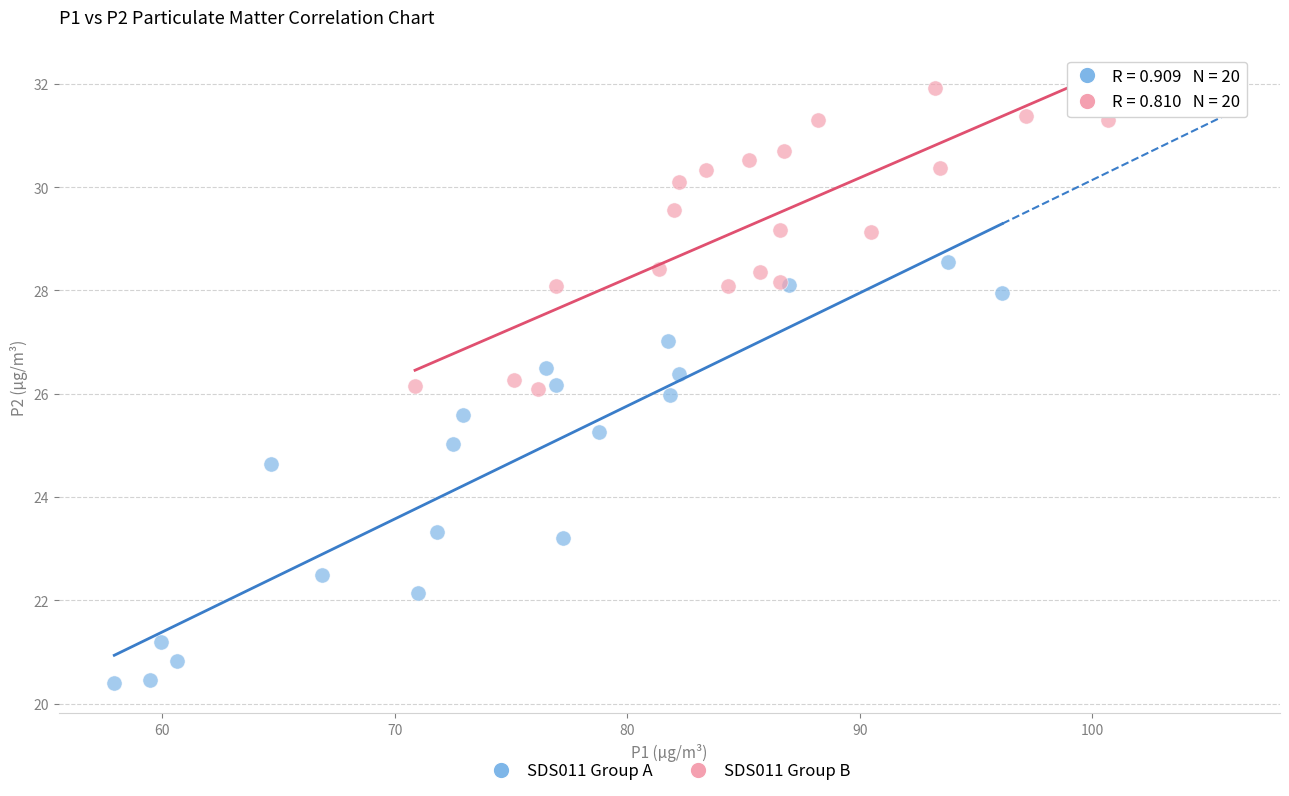

Which series has the largest Y range (max minus min)?

SDS011 Group A